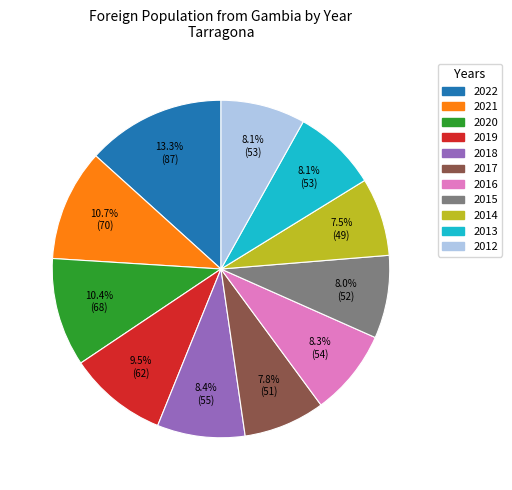

Which slice is the largest?

2022